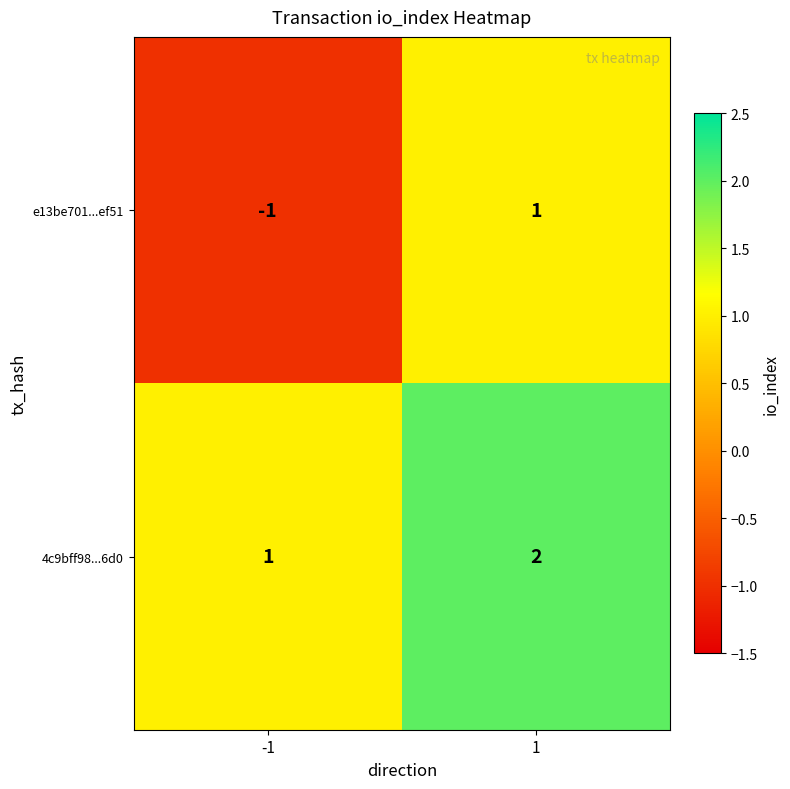

At 1, list the series in order from smallest to largest.

e13be701...ef51, 4c9bff98...6d0